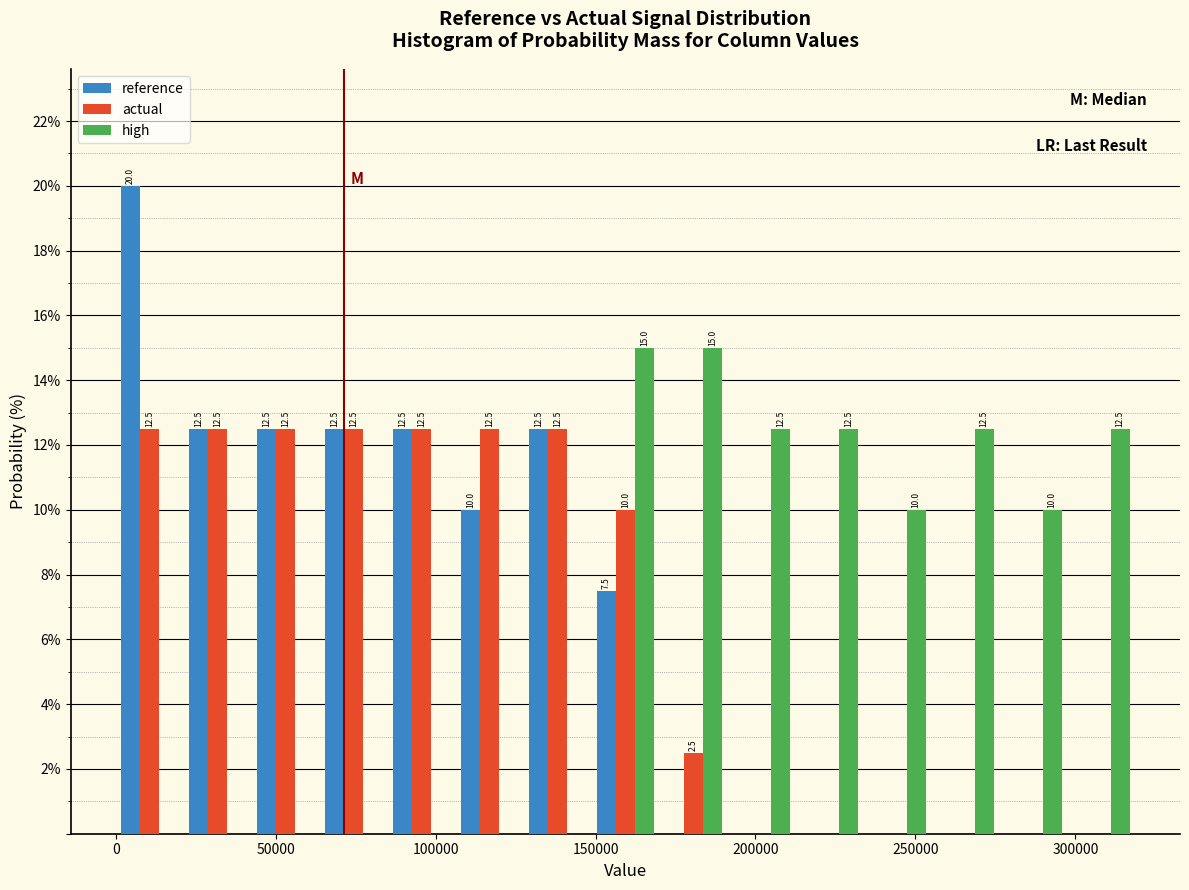

In the reference series, which range on the x-axis has the tallest bar?

0 to 20000